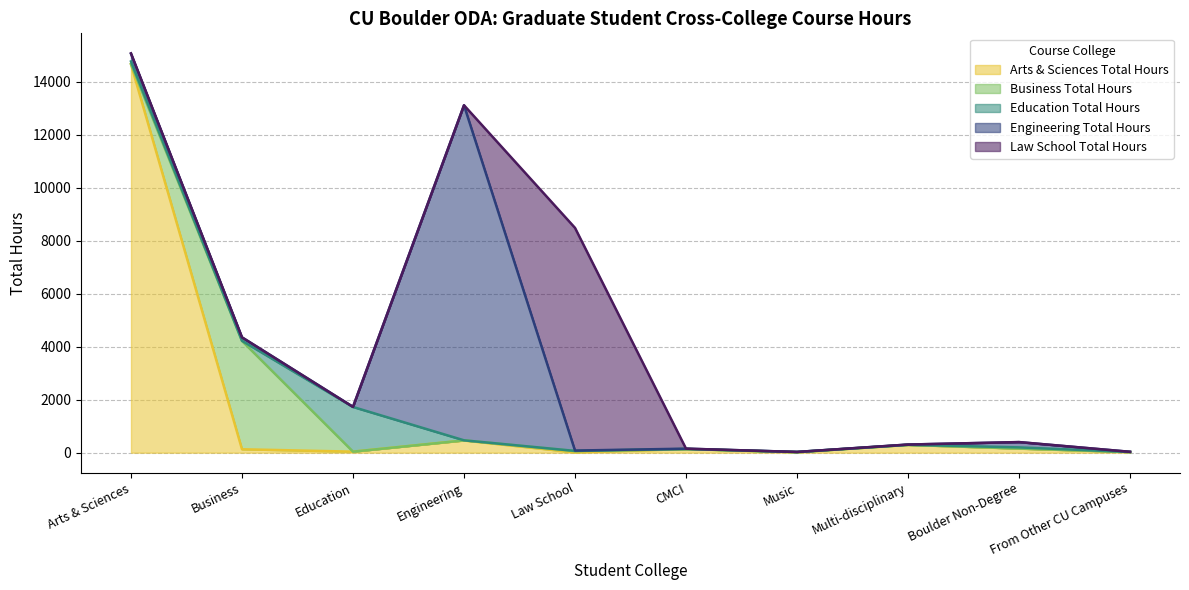

What is the spread (max minus min) of values at Music?

19